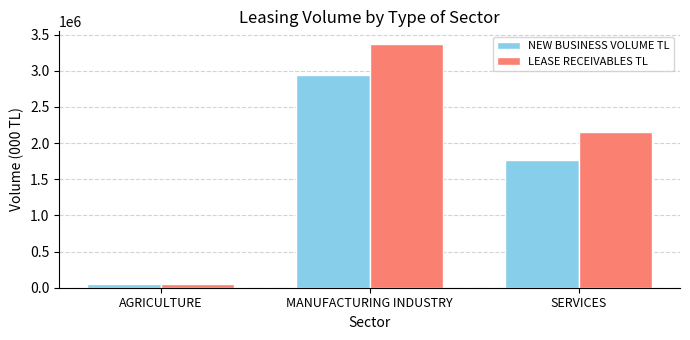

What is the difference between the highest and lowest values at SERVICES?

387887.5